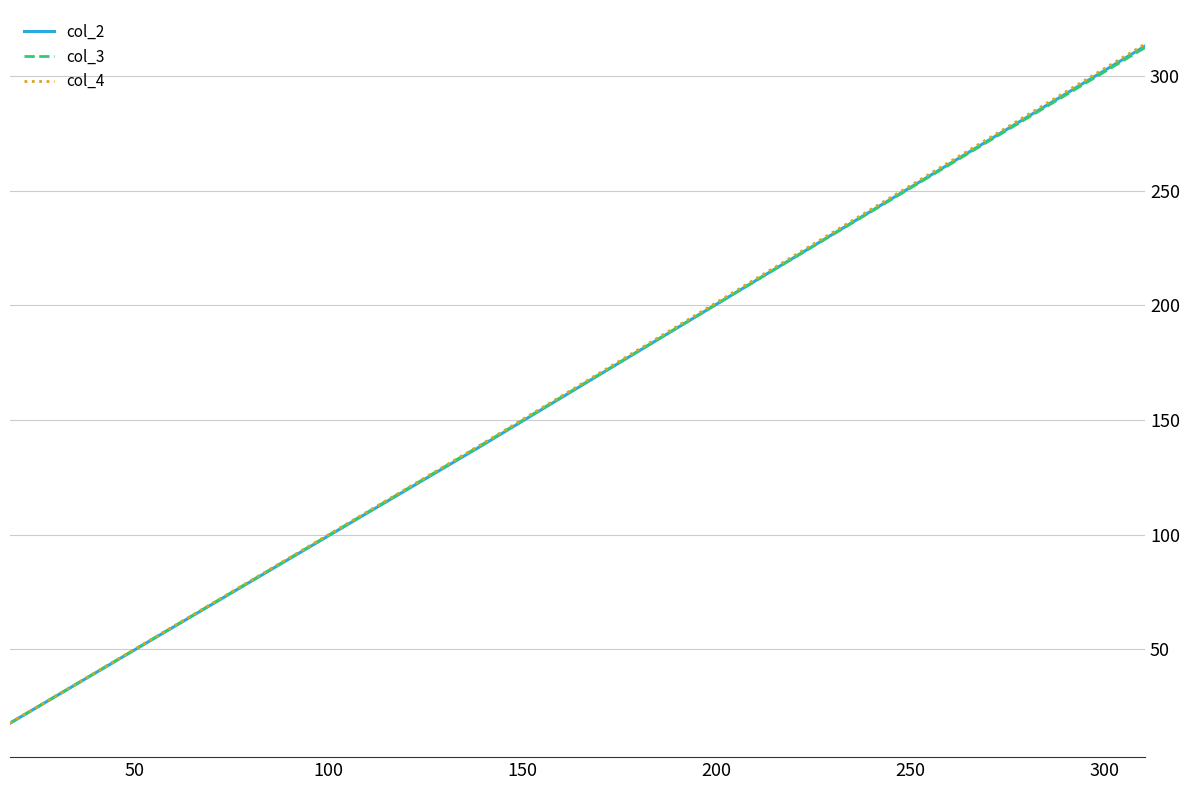

Does the chart display data point markers on the line(s)?

No